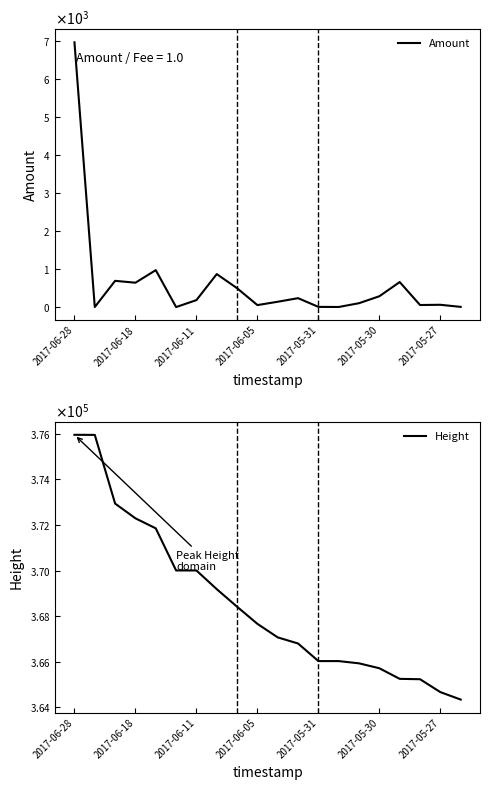

How many positive values does the Amount series have?

19